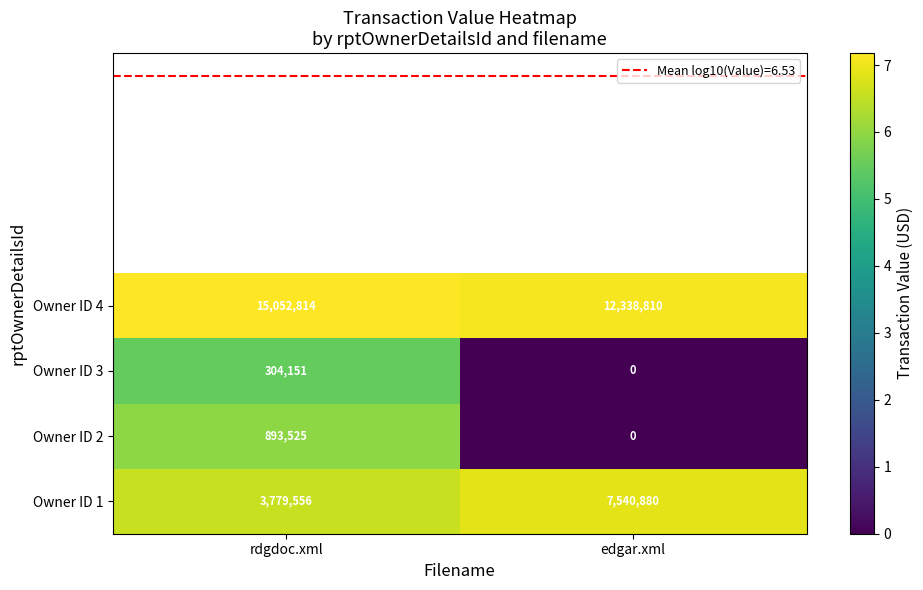

Rank the series by their maximum value, from highest to lowest.

Owner ID 4, Owner ID 1, Owner ID 2, Owner ID 3